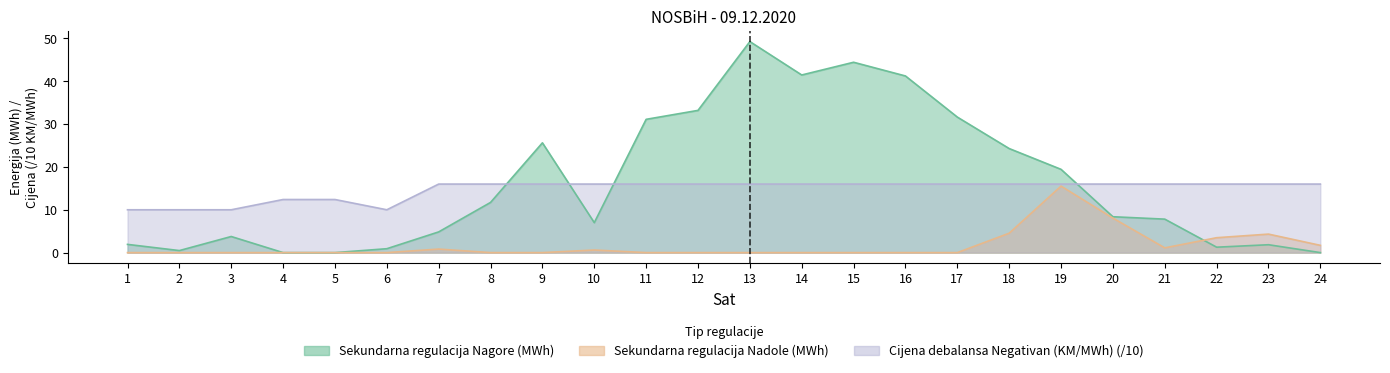

Reading right to left, list all the values displayed in this chart.

Sekundarna regulacija Nagore (MWh): 0.0	1.8	1.3	7.8	8.4	19.4	24.3	31.6	41.2	44.4	41.5	49.3	33.2	31.1	7.0	25.6	11.7	4.8	0.9	0.0	0.0	3.8	0.5	1.9
Sekundarna regulacija Nadole (MWh): 1.7	4.3	3.5	1.1	8.1	15.5	4.5	0.0	0.0	0.0	0.0	0.0	0.0	0.0	0.6	0.0	0.0	0.8	0.0	0.0	0.0	0.0	0.0	0.0
Cijena debalansa Negativan (KM/MWh): 16.0	16.0	16.0	16.0	16.0	16.0	16.0	16.0	16.0	16.0	16.0	16.0	16.0	16.0	16.0	16.0	16.0	16.0	10.0	12.4	12.4	10.0	10.0	10.0